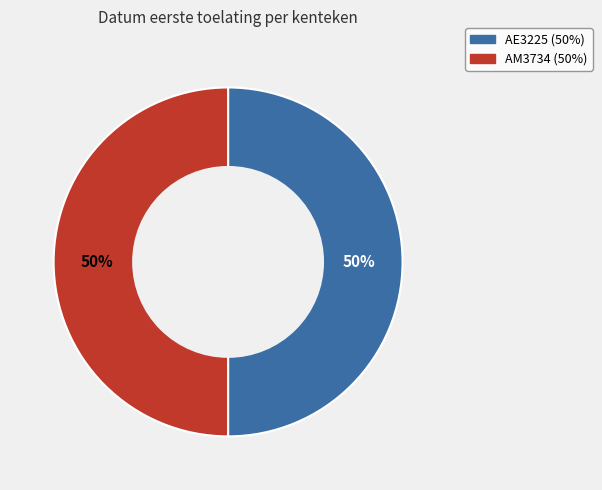

The AM3734 slice represents 50% of the pie. True or false?

True